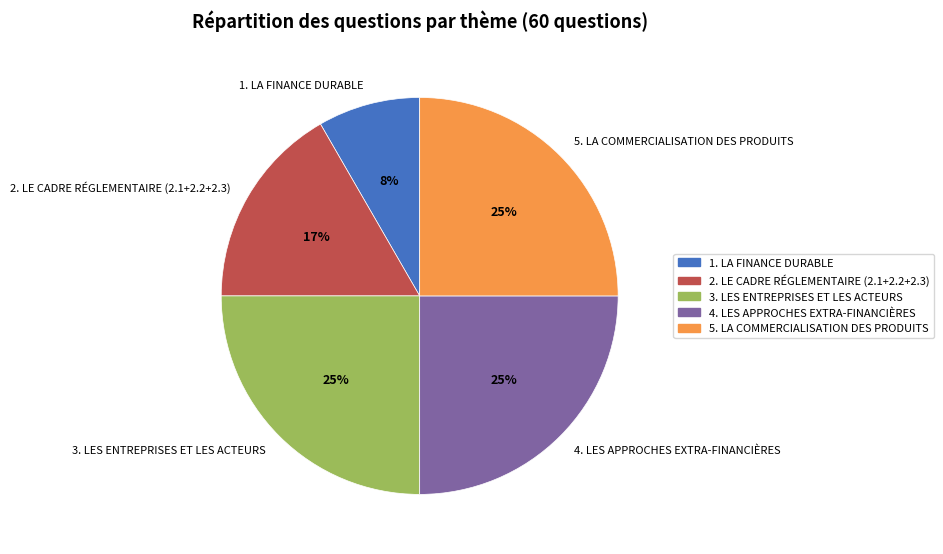

Between 4. LES APPROCHES EXTRA-FINANCIÈRES and 1. LA FINANCE DURABLE, which is larger?

4. LES APPROCHES EXTRA-FINANCIÈRES